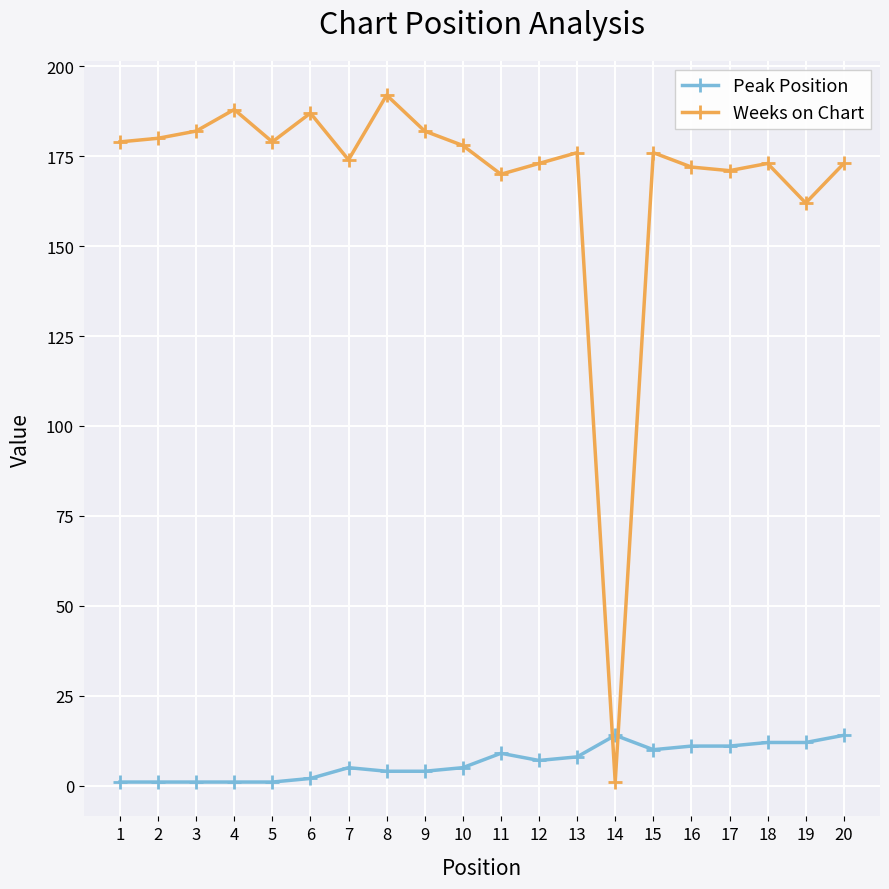

What is the maximum value for Weeks on Chart?

192